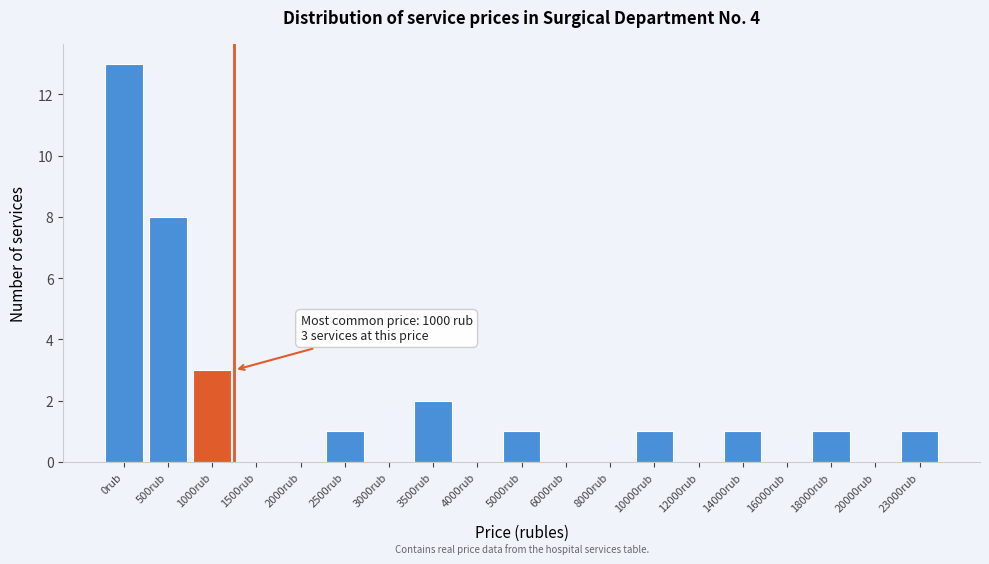

Reading right to left, transcribe all the data shown in this chart.

23000rub=1	20000rub=0	18000rub=1	16000rub=0	14000rub=1	12000rub=0	10000rub=1	8000rub=0	6000rub=0	5000rub=1	4000rub=0	3500rub=2	3000rub=0	2500rub=1	2000rub=0	1500rub=0	1000rub=3	500rub=8	0rub=13